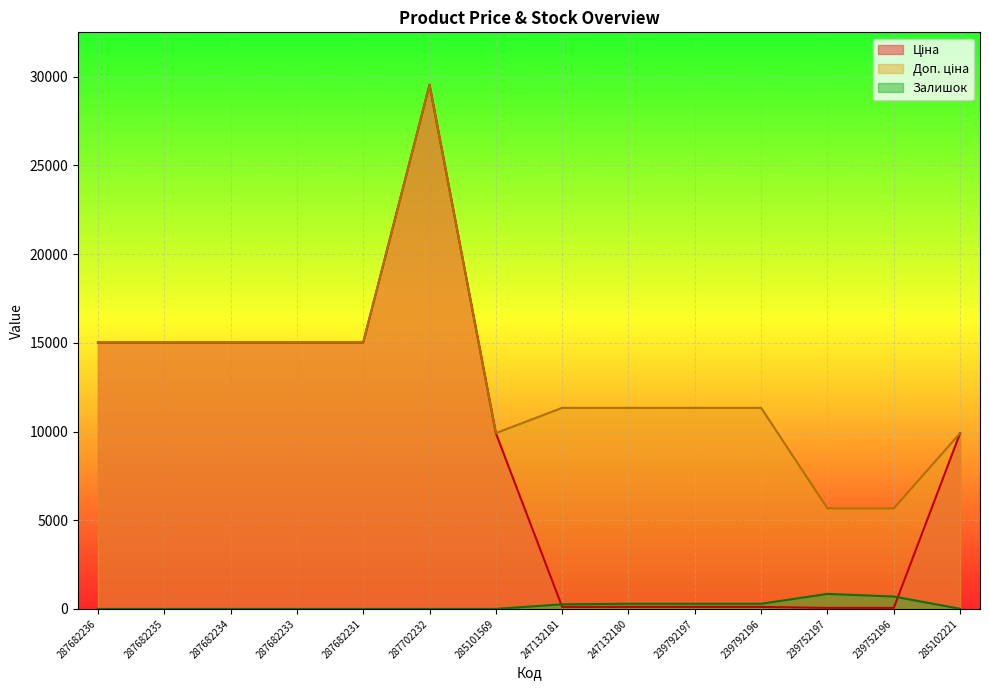

What is the difference between the second highest and second lowest values in the Ціна series?

14962.5